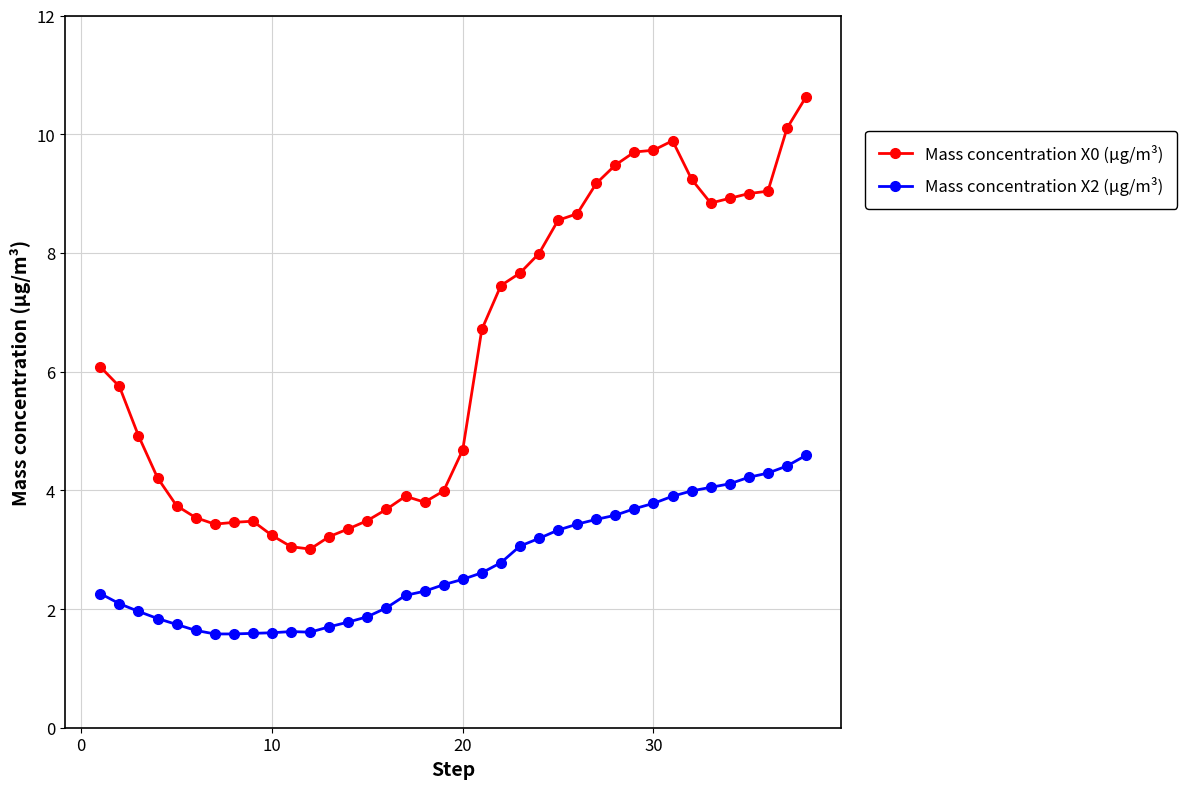

Which series has the largest range (max minus min)?

Mass concentration X0 (μg/m³)